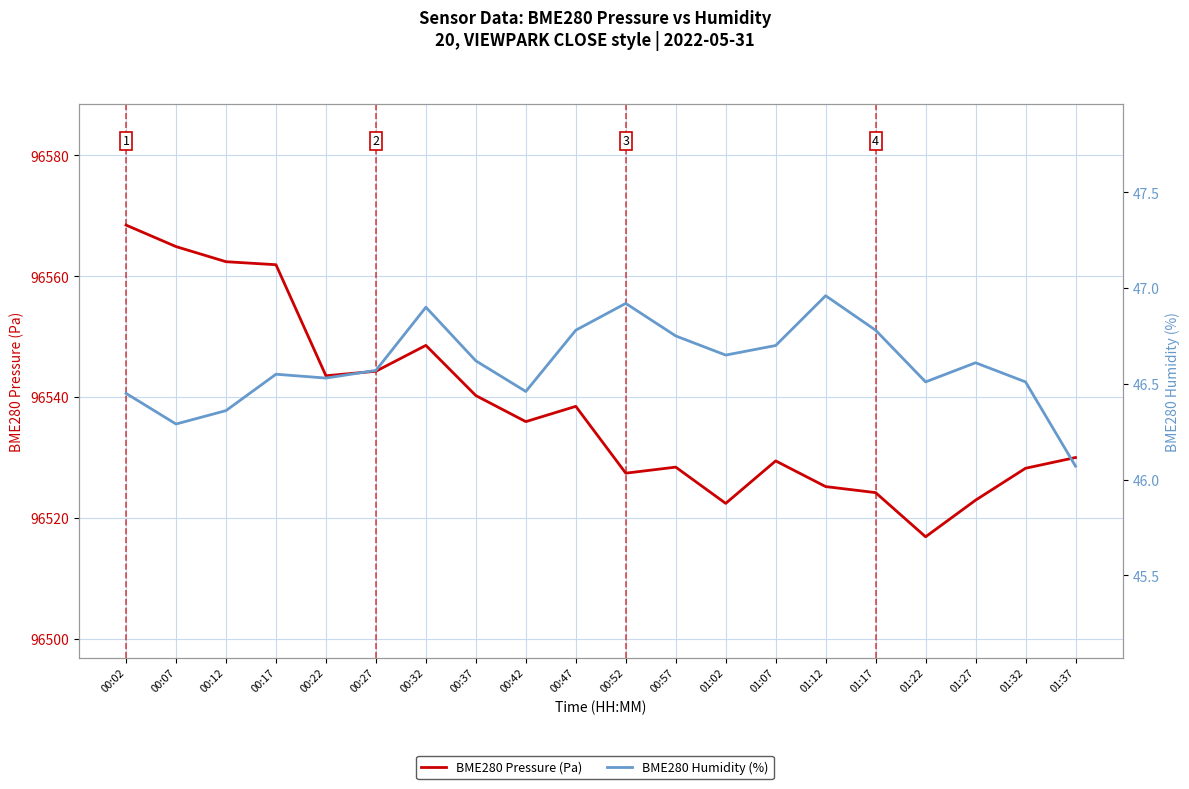

What is the spread (max minus min) of values at 01:32?

96481.7